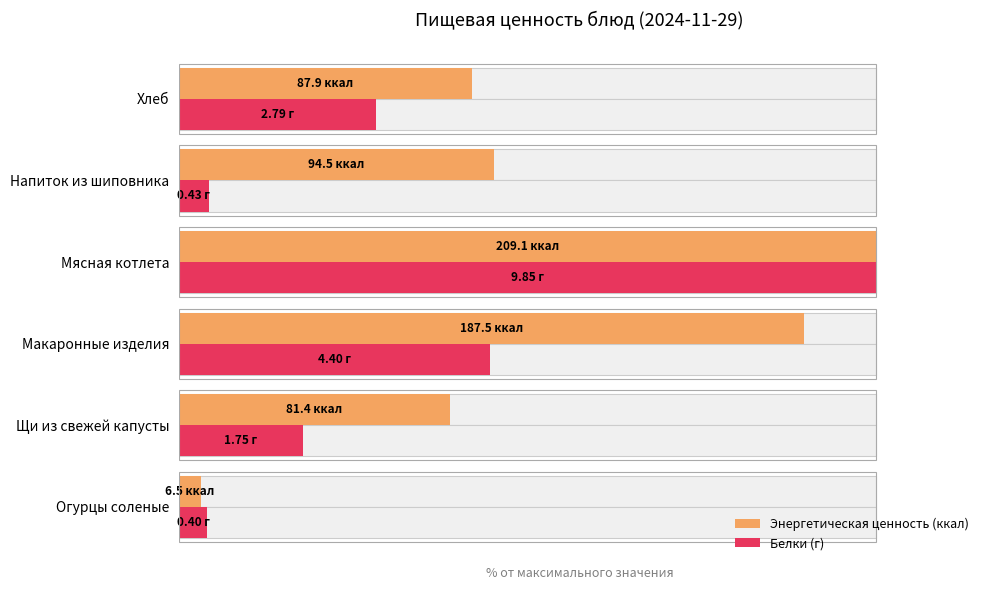

What are all the series names shown in the legend?

Энергетическая ценность (ккал), Белки (г)